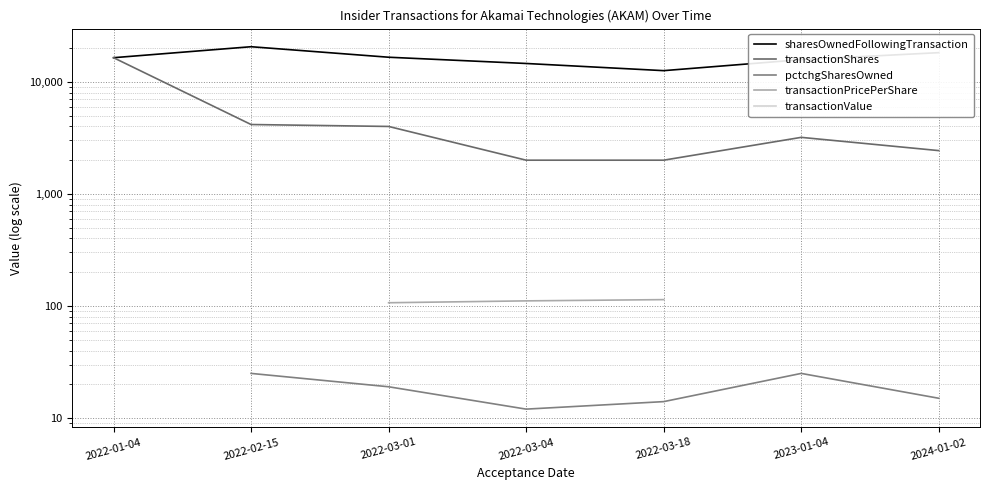

The value of pctchgSharesOwned at 2022-02-15 is 40.6. True or false?

False